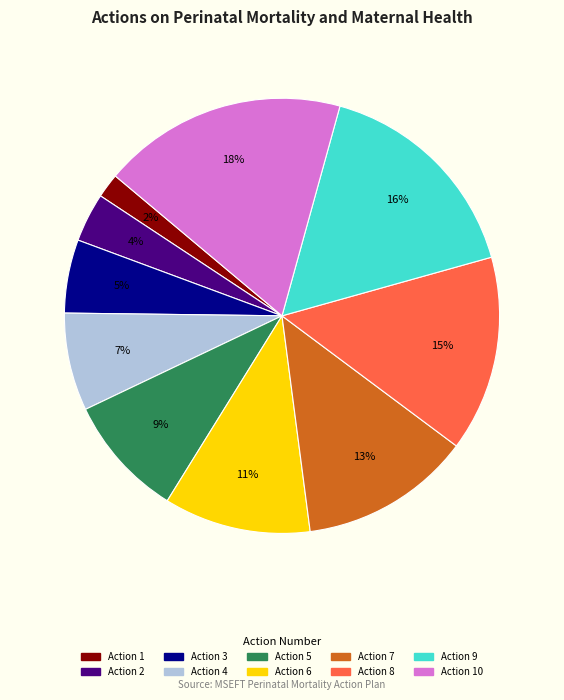

How many segments does this pie chart have?

10